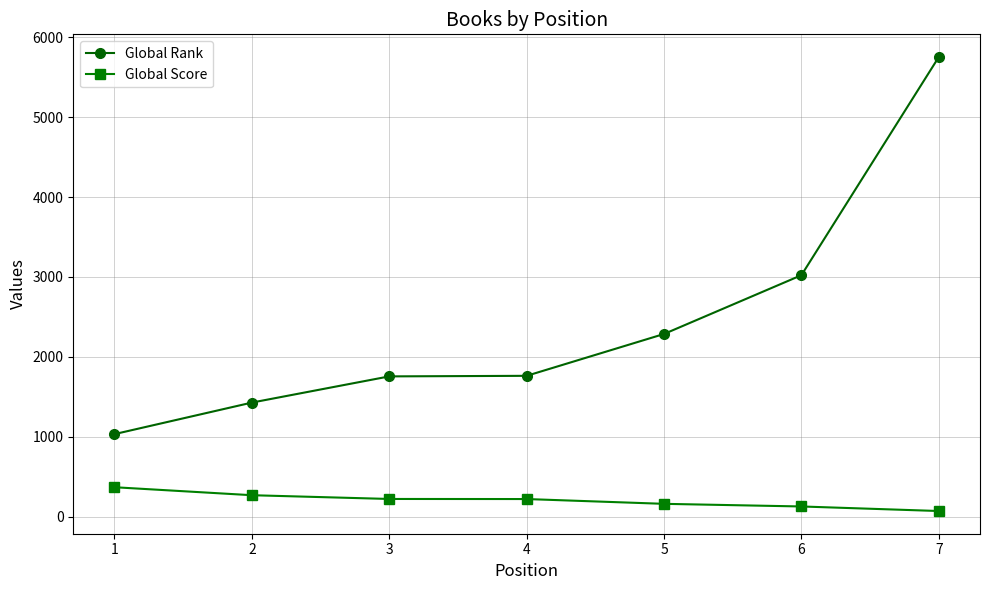

Rank the series by their average value, from lowest to highest.

Global Score, Global Rank